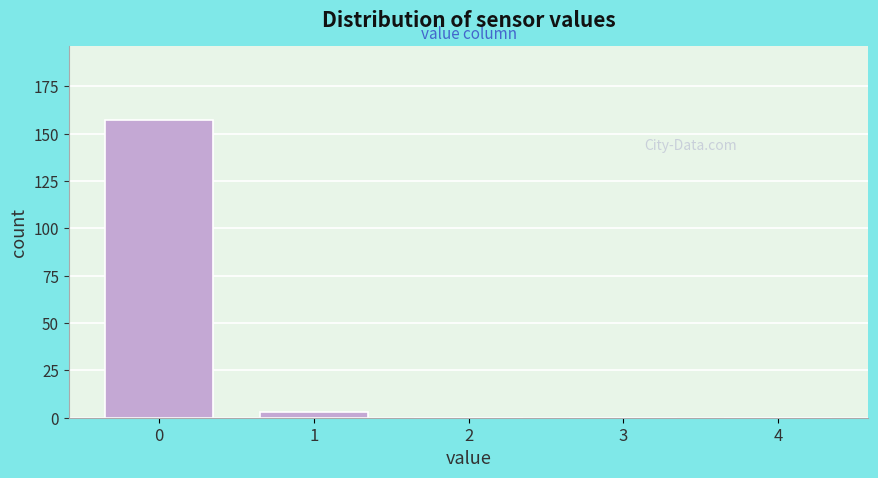

Reading left to right, transcribe all the data shown in this chart.

0=157	1=3	2=0	3=0	4=0